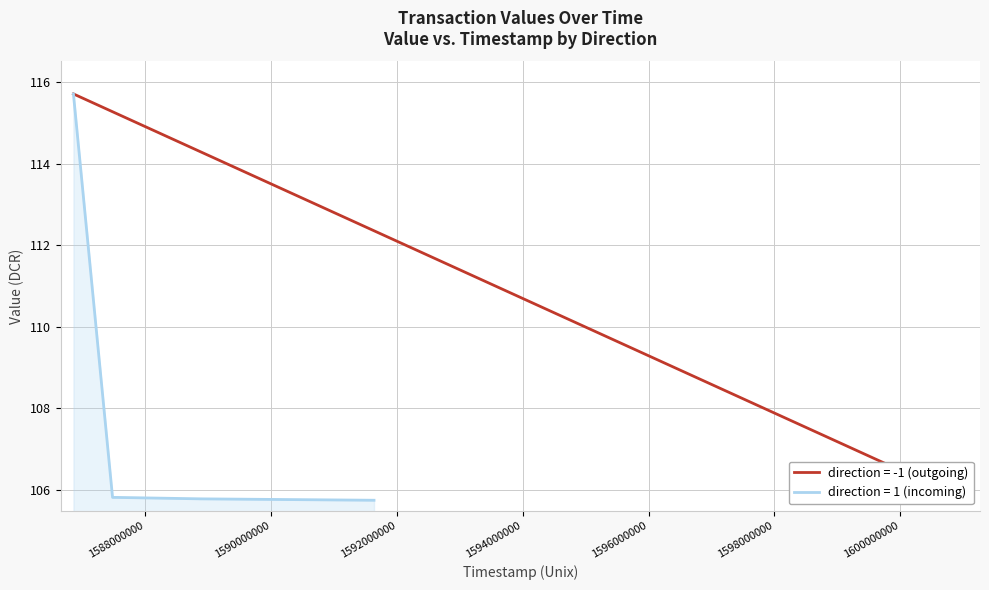

What is the highest value of the direction = 1 (incoming) series?

115.7